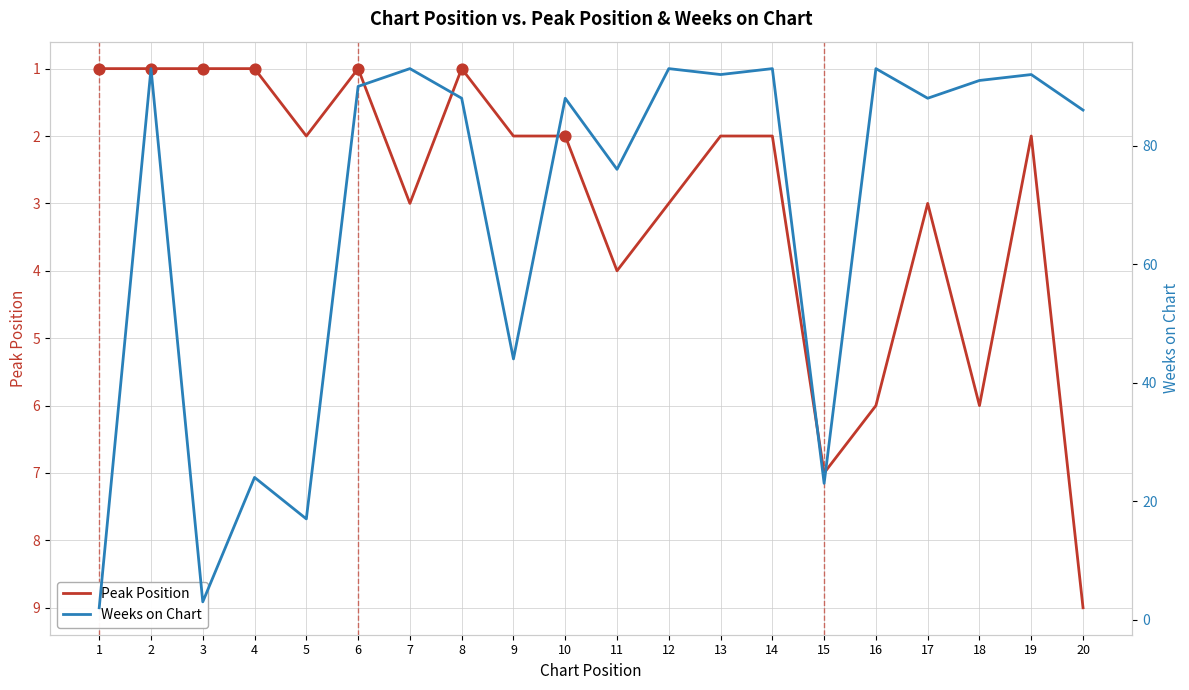

Is the value of Peak Position at 9 greater than the value of Weeks on Chart at 1?

No